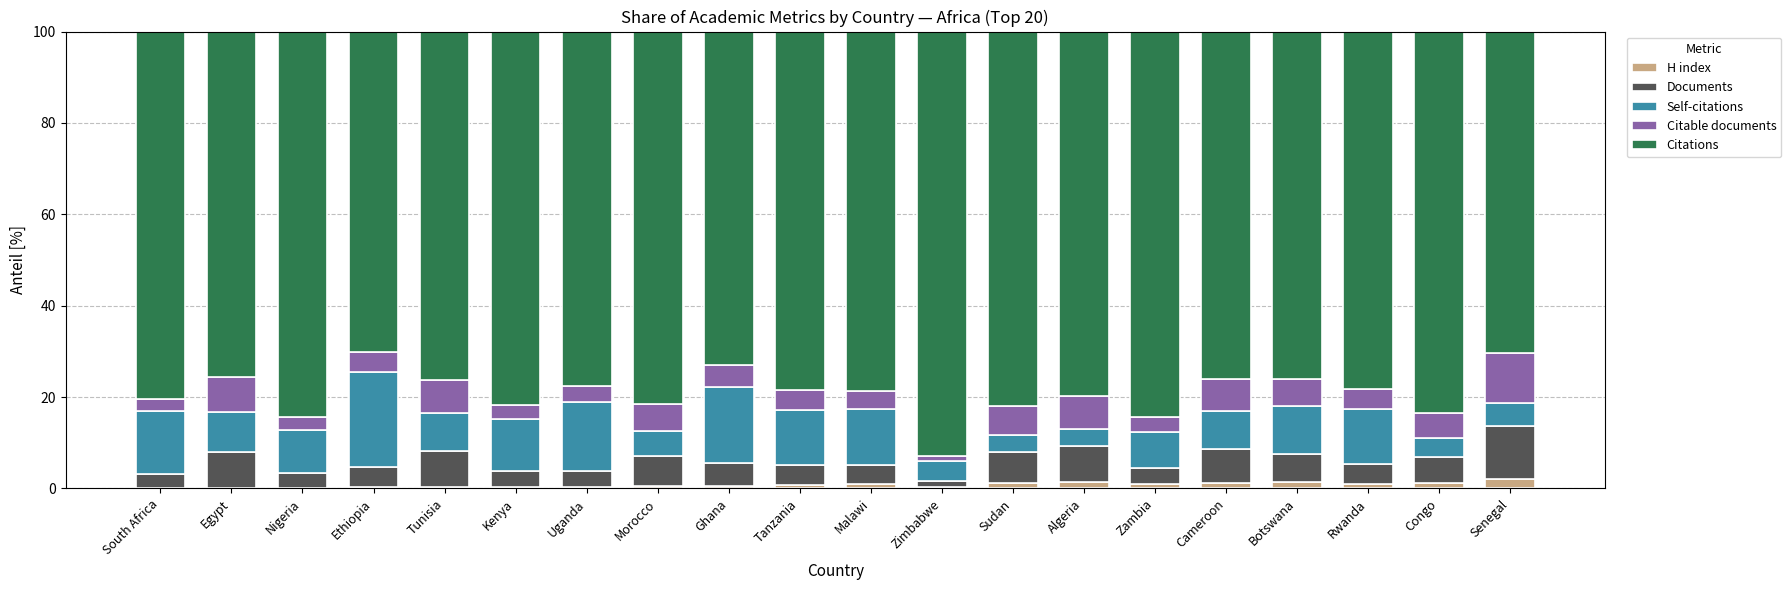

What is the maximum value for H index?

2.2